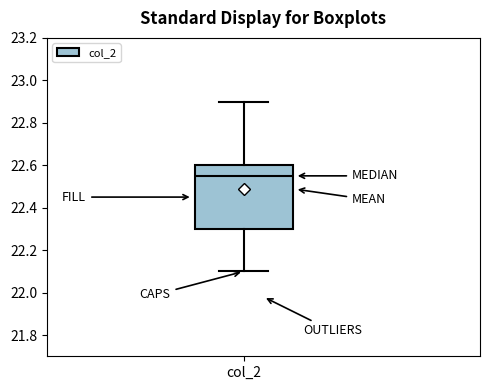

Where is the lower edge of the box for col_2 on the y-axis? The values are not printed on the chart, so give them approximately, as read against the axis.

22.30